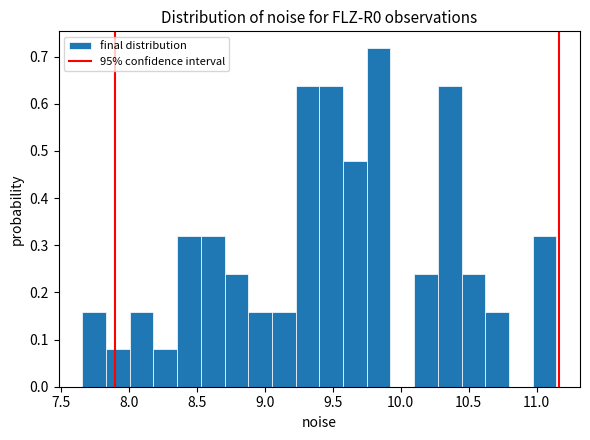

Around what value on the x-axis is the tallest bar? Give the approximate position of its centre, as read against the axis.

9.85